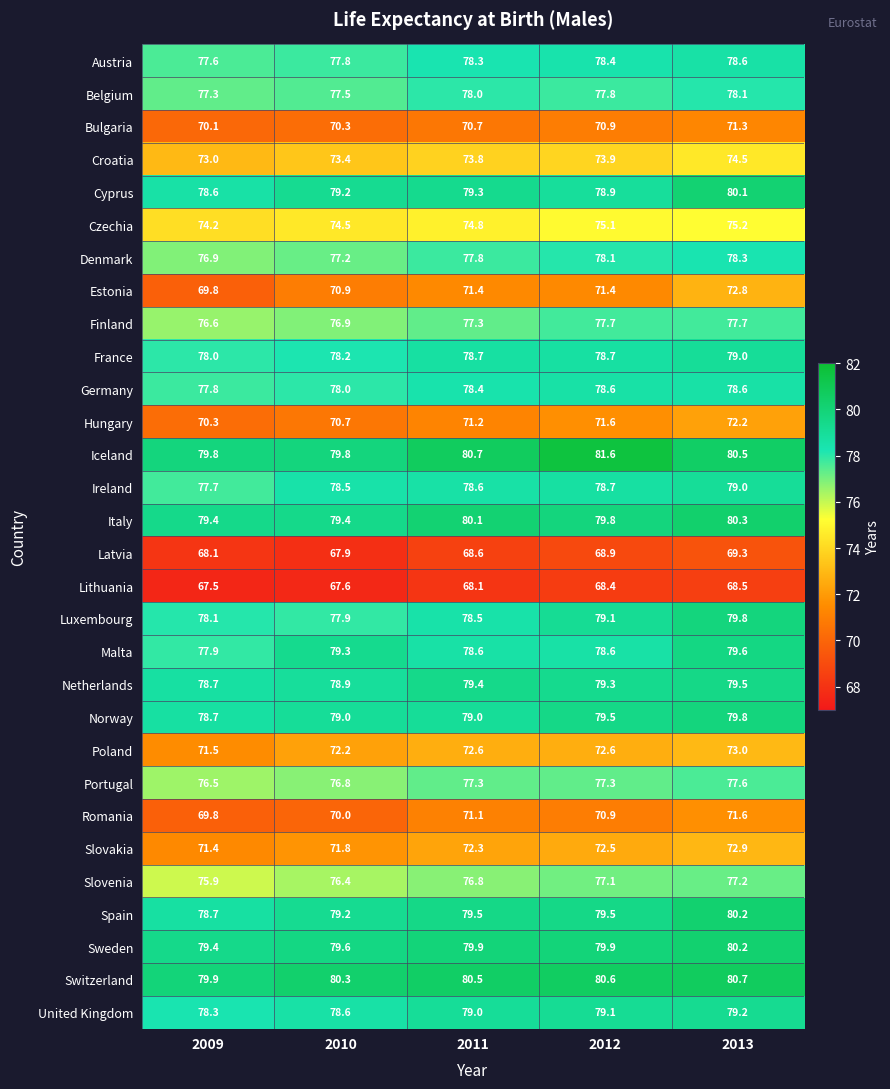

Count the number of categories in the chart.

5